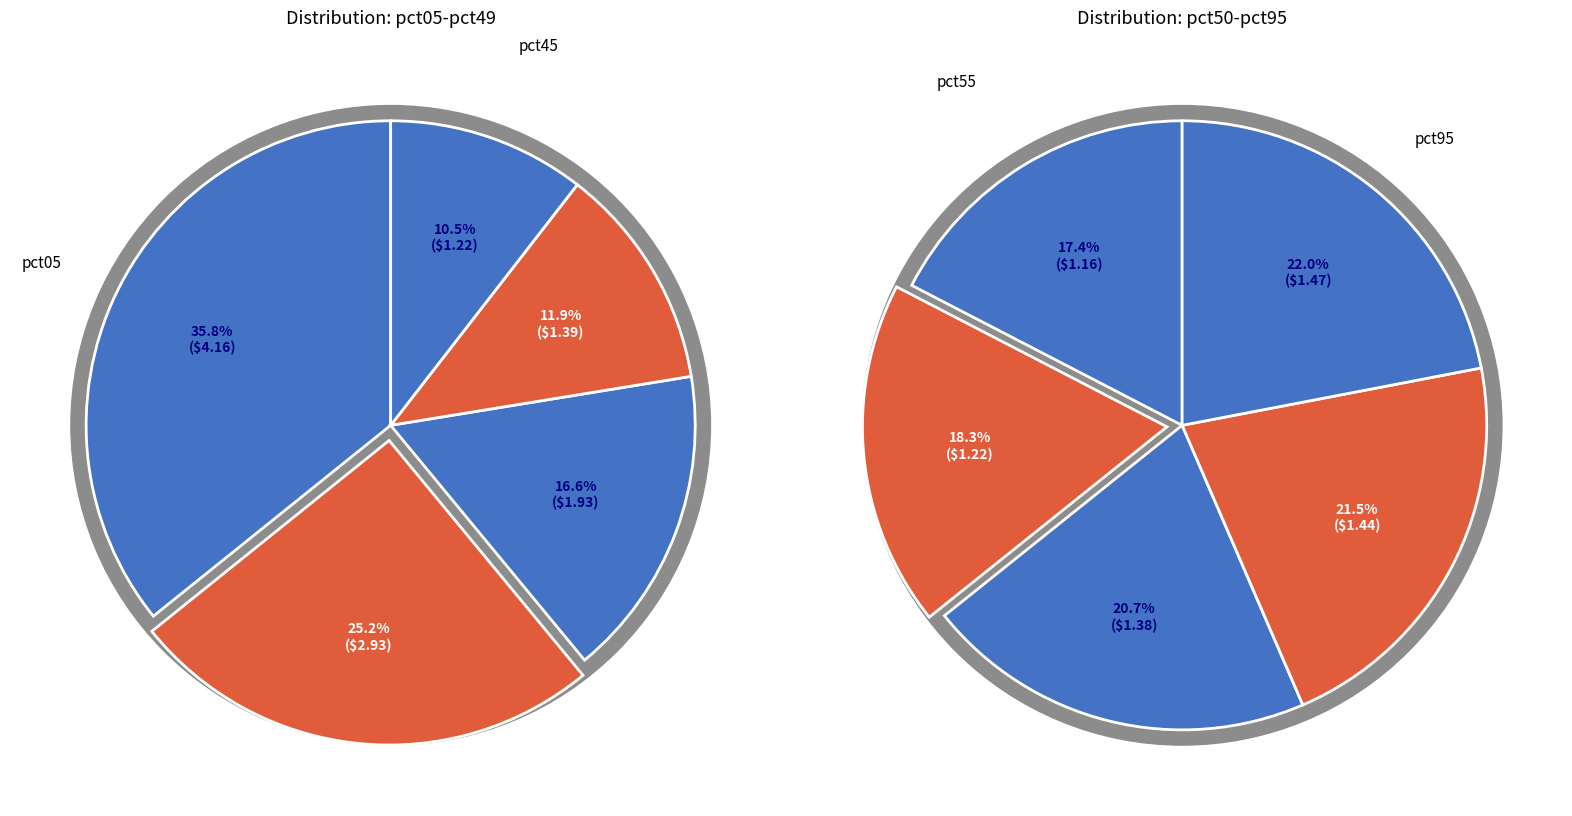

Does any single category account for the majority?

No